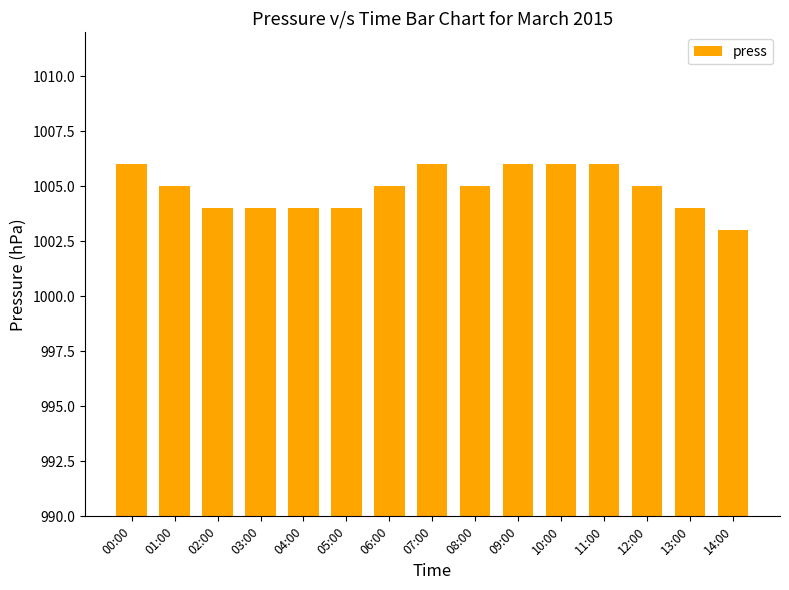

Reading right to left, extract all data points from this chart.

1003	1004	1005	1006	1006	1006	1005	1006	1005	1004	1004	1004	1004	1005	1006